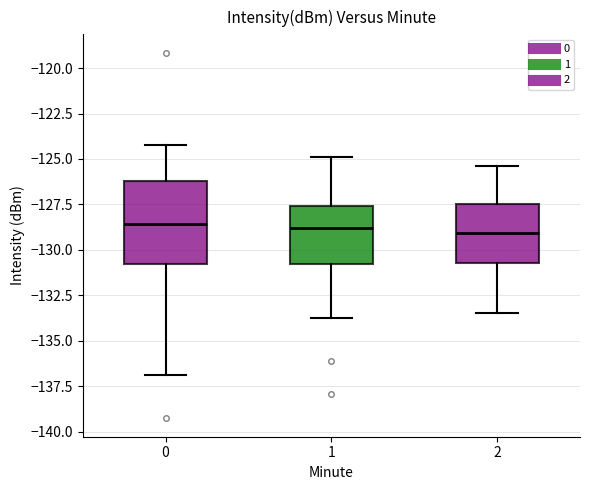

Reading left to right, read every box against the y-axis: the position of its median line, the range the box covers, and the ends of its whiskers. The values are not printed on the chart, so give them approximately, as read against the axis.

0: median -128.5, box -131.0 to -126.0, whiskers -137.0 to -124.0
1: median -129.0, box -131.0 to -127.5, whiskers -134.0 to -125.0
2: median -129.0, box -130.5 to -127.5, whiskers -133.5 to -125.5